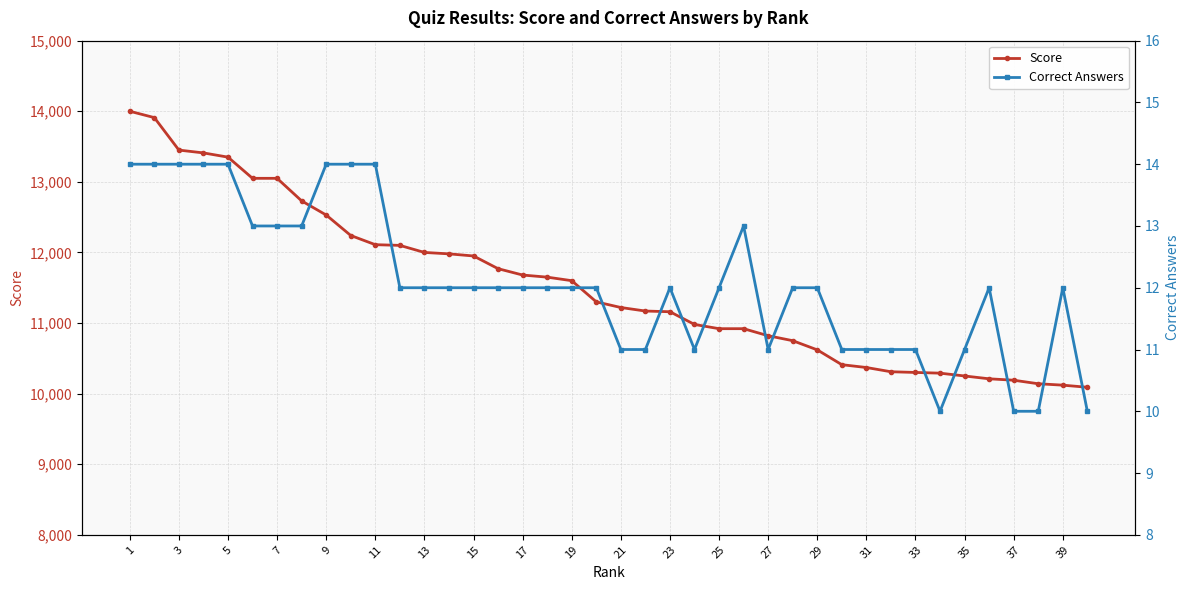

Reading right to left, extract all data points from this chart.

Score: 10090	10120	10140	10190	10210	10250	10290	10300	10310	10370	10410	10620	10750	10820	10920	10920	10980	11160	11170	11220	11300	11600	11650	11680	11770	11950	11980	12000	12100	12110	12240	12530	12730	13050	13050	13350	13410	13450	13910	14000
Correct Answers: 10	12	10	10	12	11	10	11	11	11	11	12	12	11	13	12	11	12	11	11	12	12	12	12	12	12	12	12	12	14	14	14	13	13	13	14	14	14	14	14